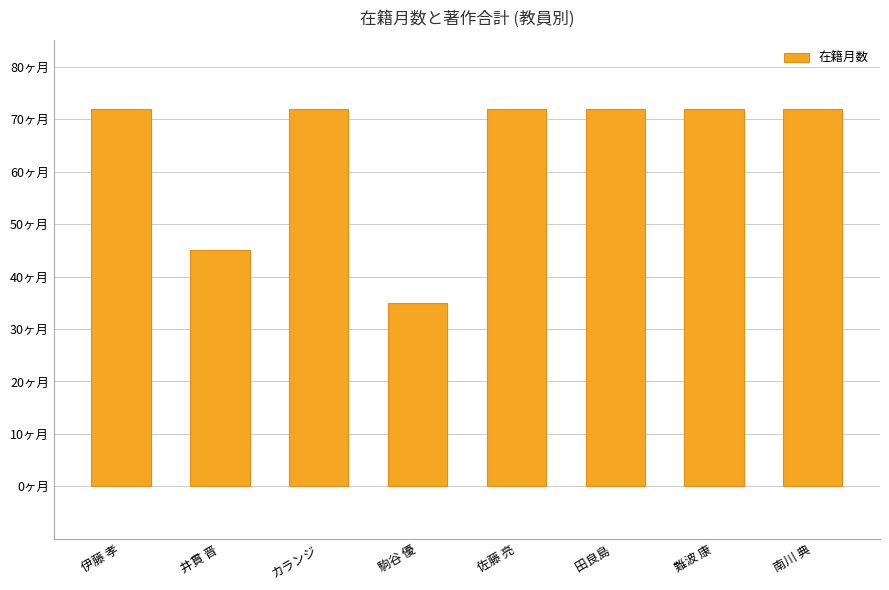

Does the chart contain any negative values?

No